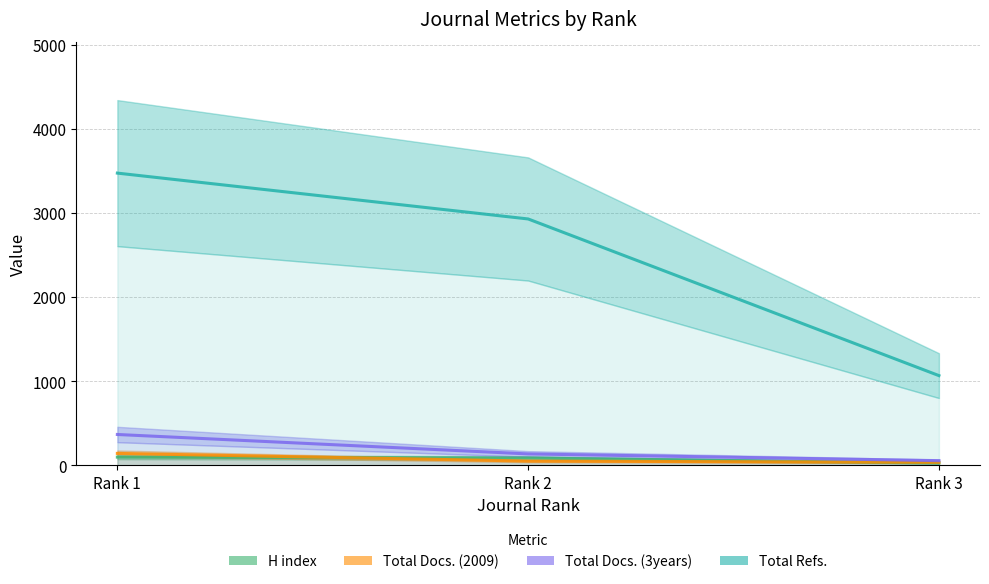

How many Total Docs. (2009) values are between 34 and 140?

3